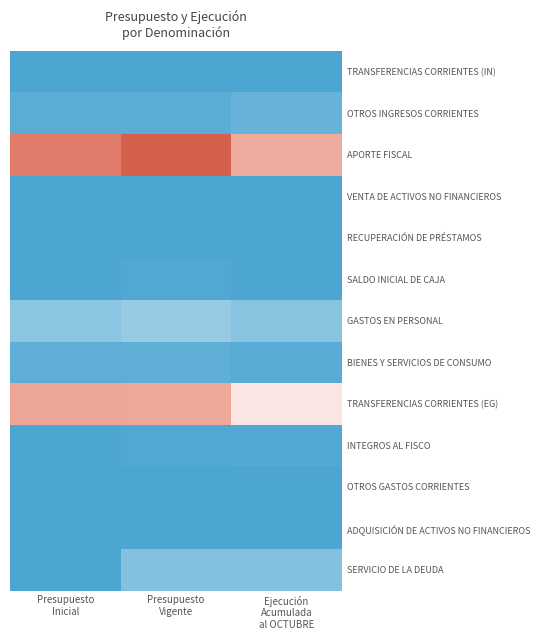

At how many categories does at least one series exceed 25886306?

3